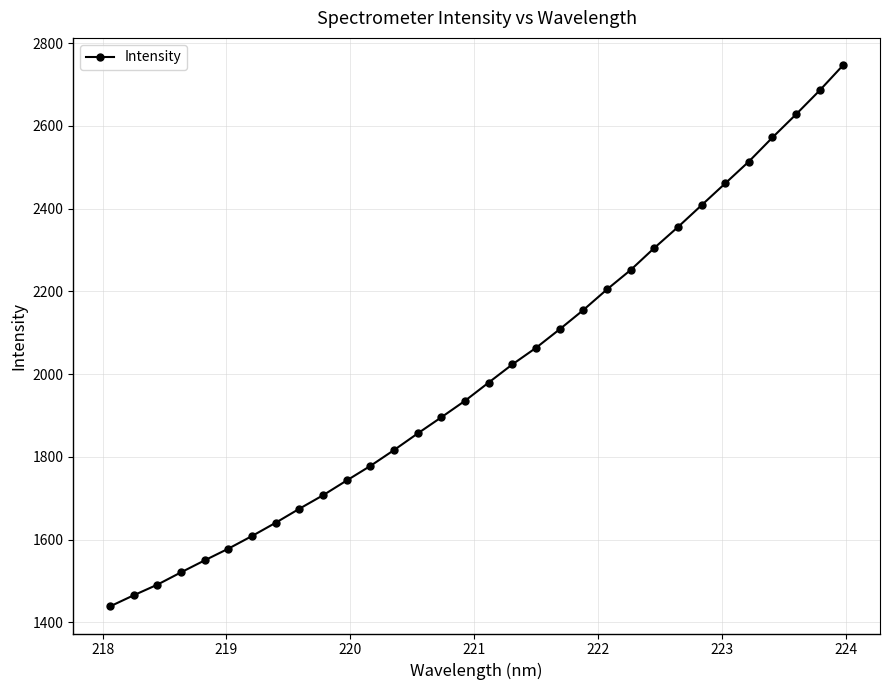

What is the smallest value displayed?

1438.6